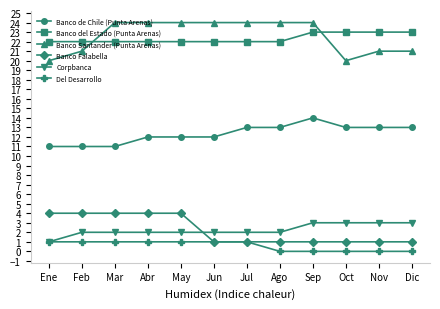

True or false: Corpbanca and Banco Falabella cross at least once.

True